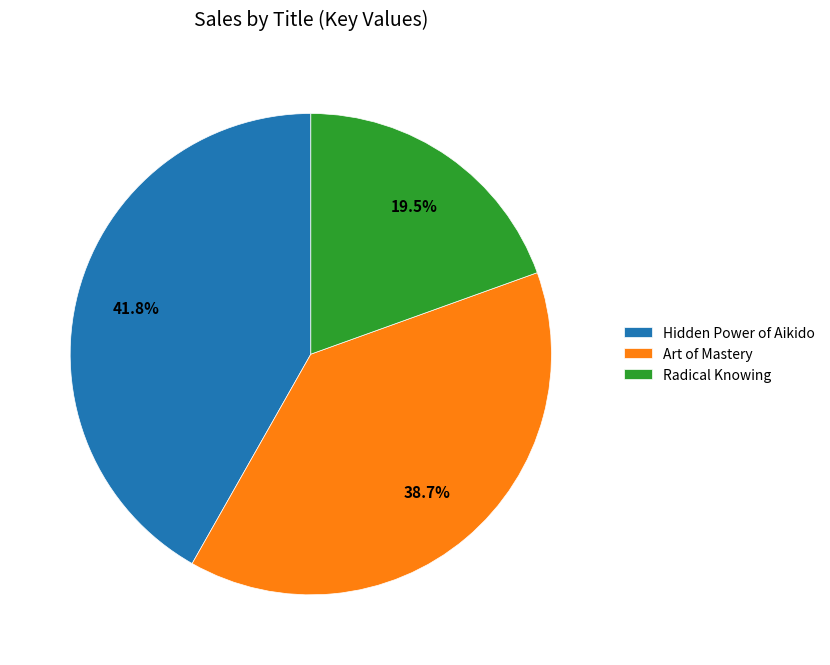

To the nearest percent, what is the difference between the largest and smallest slice percentages?

22%